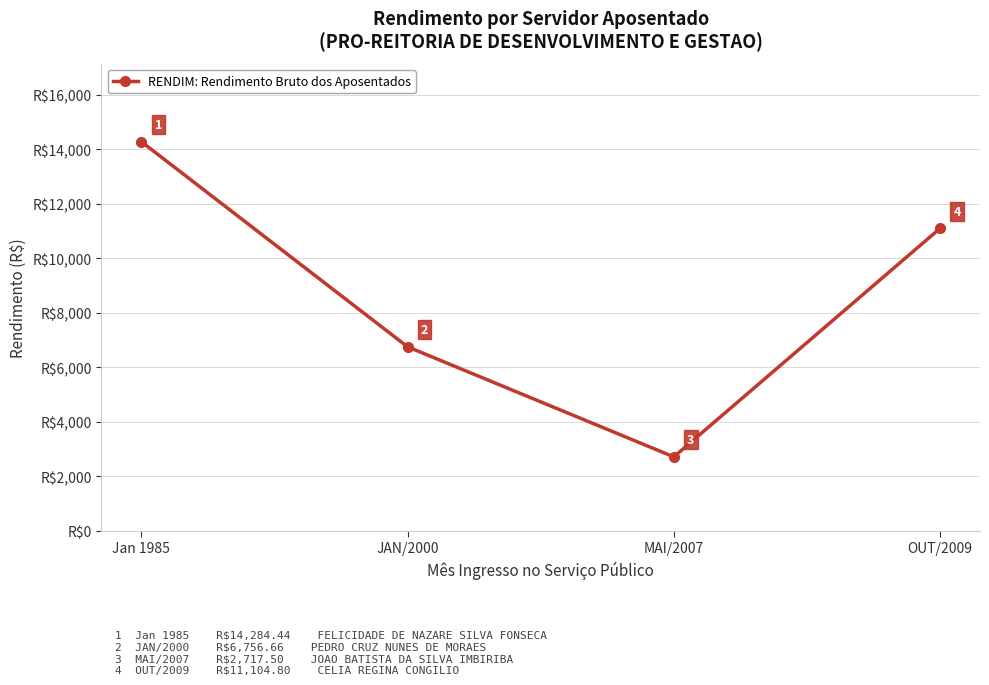

Where is the data nearest to the value 8500?

JAN/2000